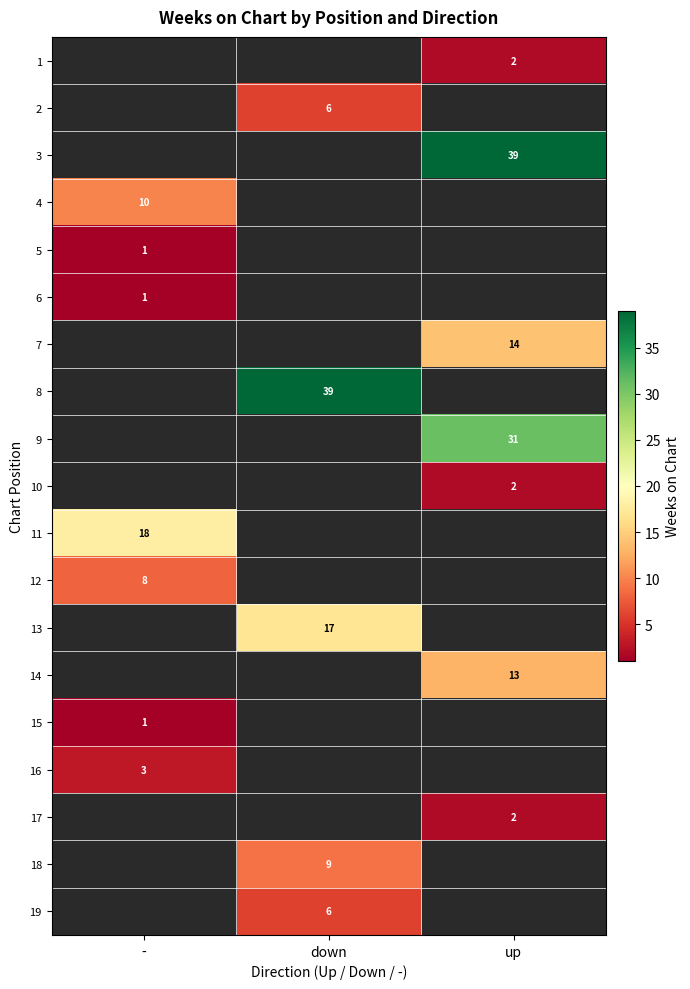

The 6 series shows 1 at -. True or false?

True